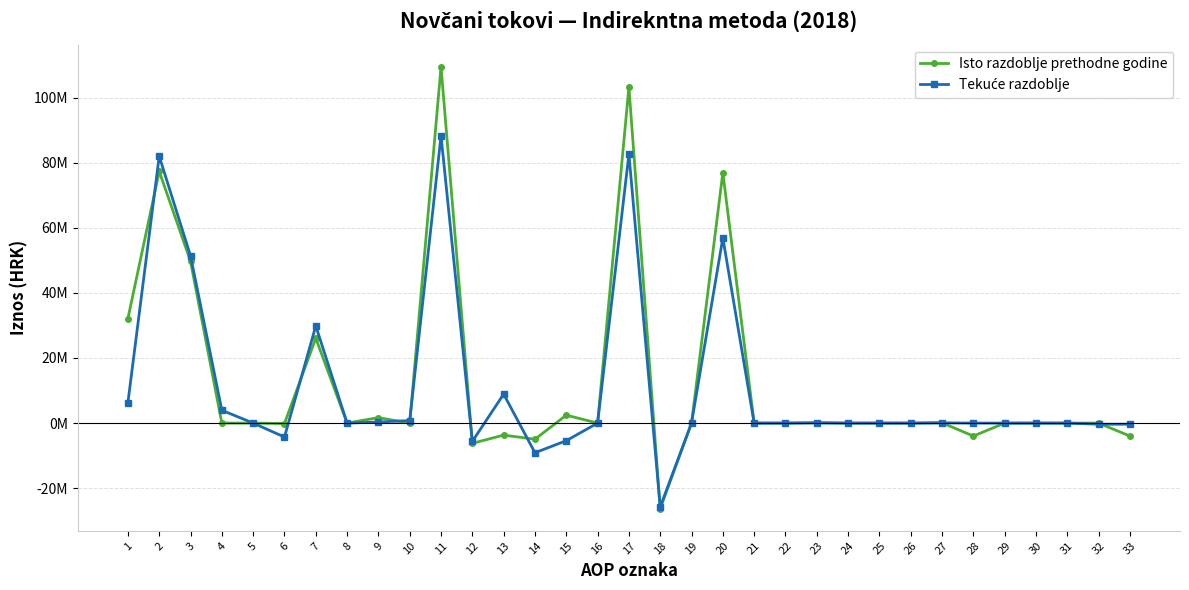

Is this an area chart (filled region under the line)?

No